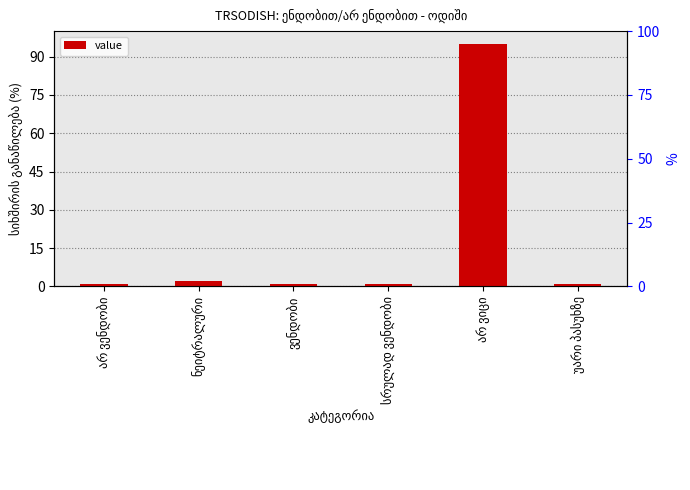

Count the number of categories in the chart.

6